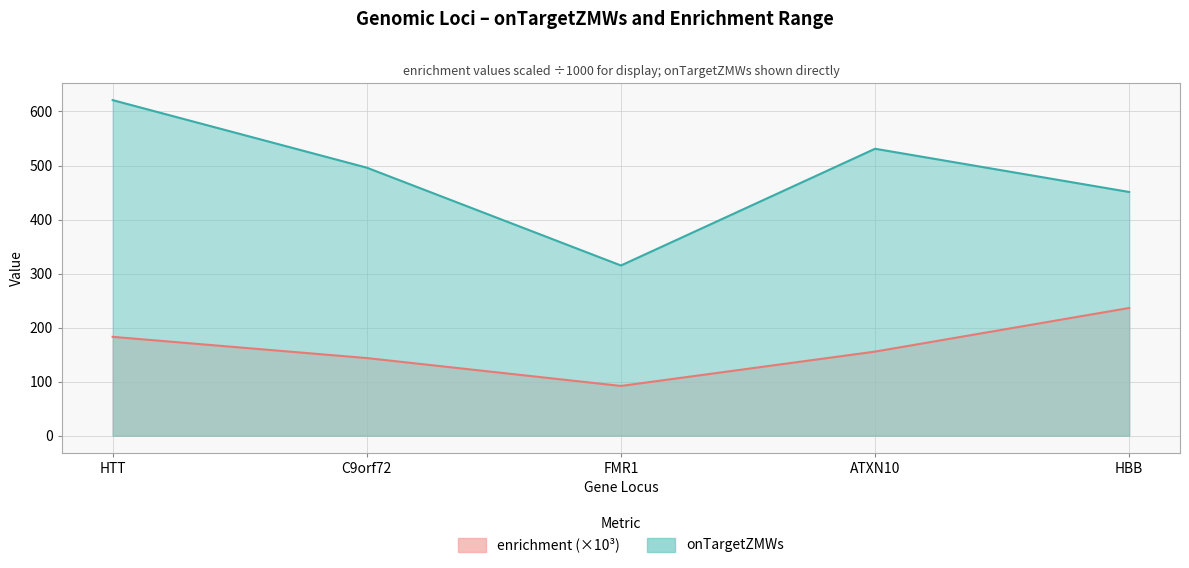

At which label is onTargetZMWs closest to 468?

HBB